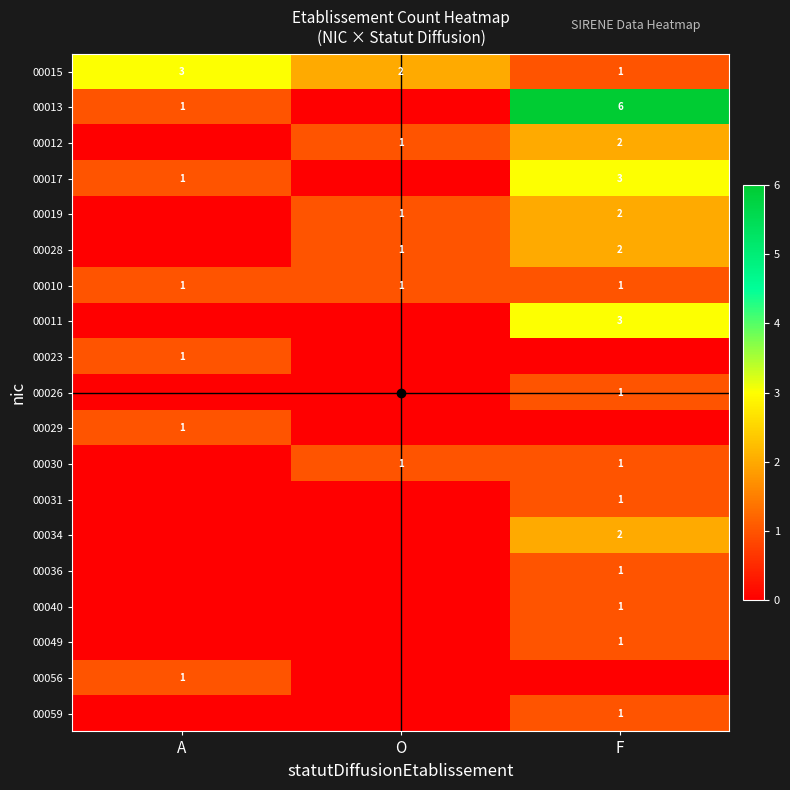

Rank the series at A from highest to lowest value.

00015, 00013, 00017, 00010, 00023, 00029, 00056, 00012, 00019, 00028, 00011, 00026, 00030, 00031, 00034, 00036, 00040, 00049, 00059